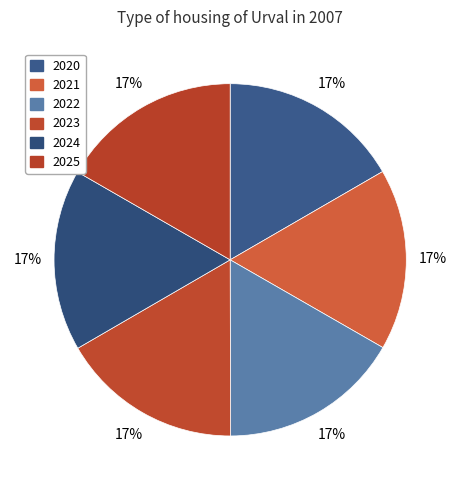

How many segments does this pie chart have?

6